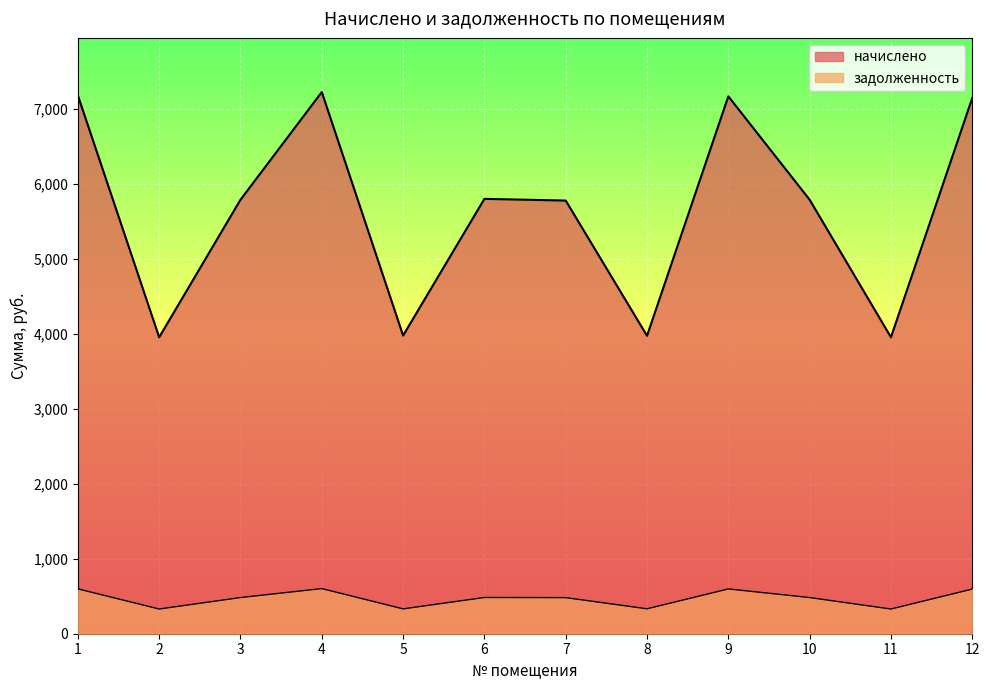

What is the maximum value for начислено?

7220.0